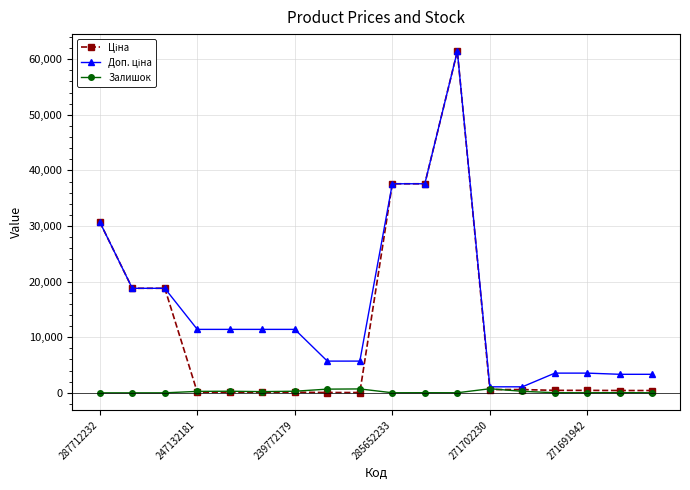

What is the value of the Доп. ціна point at the 11th from the left?

37593.6